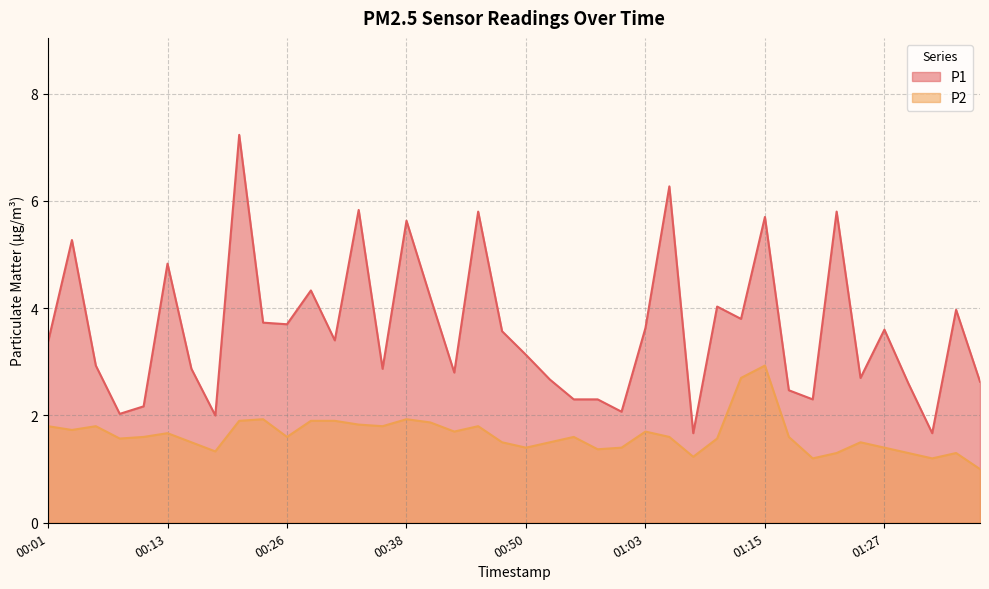

At which category does the chart reach its peak across all series?

00:21